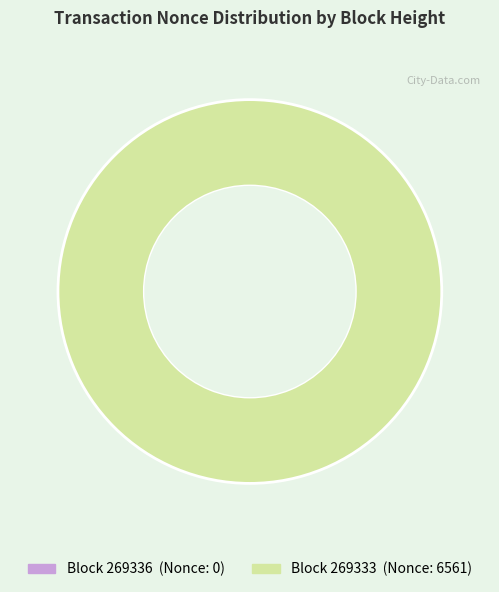

How many slices are in this pie chart?

2